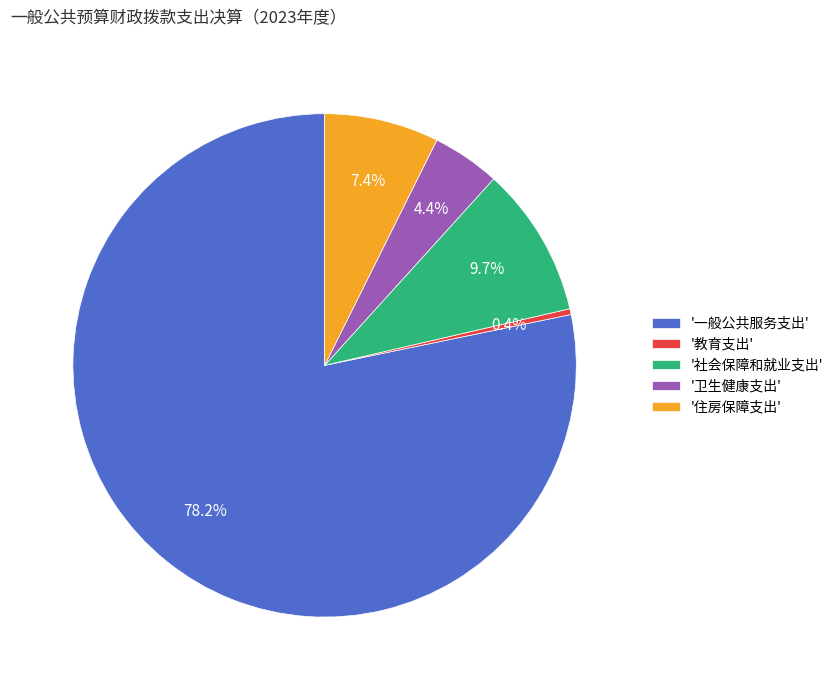

Which slice is the smallest?

'教育支出'